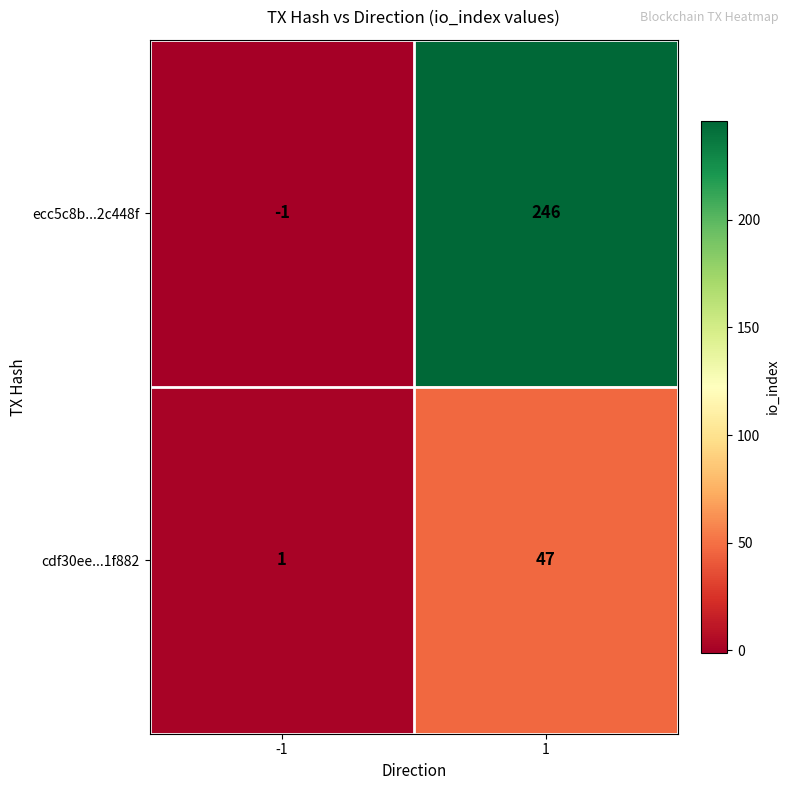

At which category is the sum across all series the highest?

1